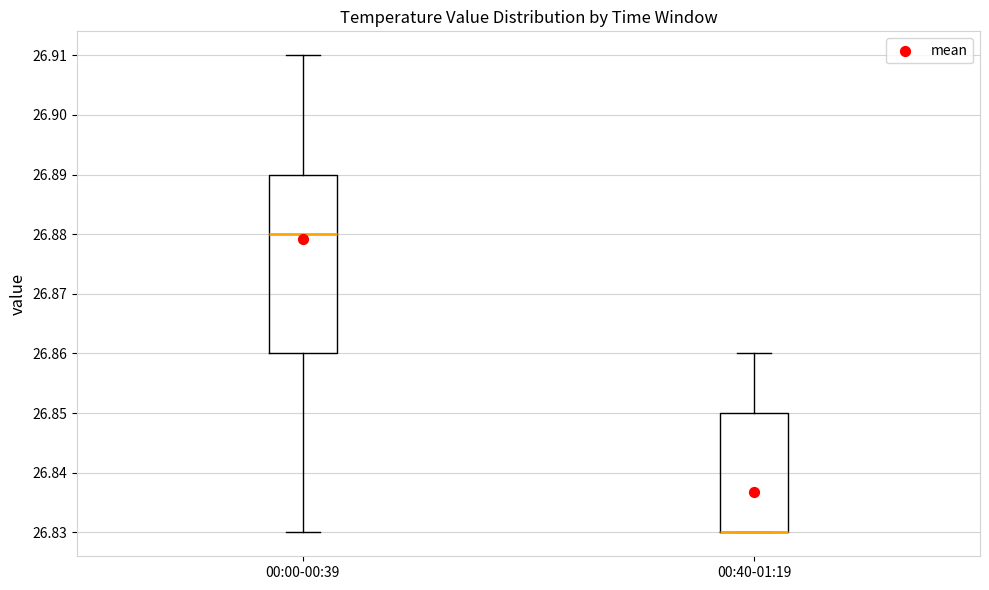

Where does the upper whisker of the box for 00:00-00:39 end on the y-axis? The values are not printed on the chart, so give them approximately, as read against the axis.

26.91